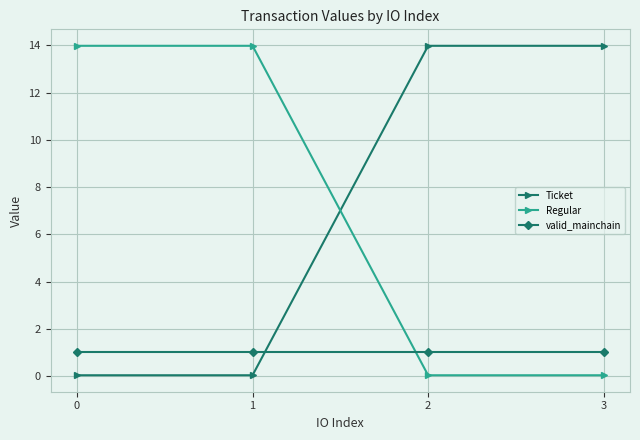

What are all the series names shown in the legend?

Ticket, Regular, valid_mainchain